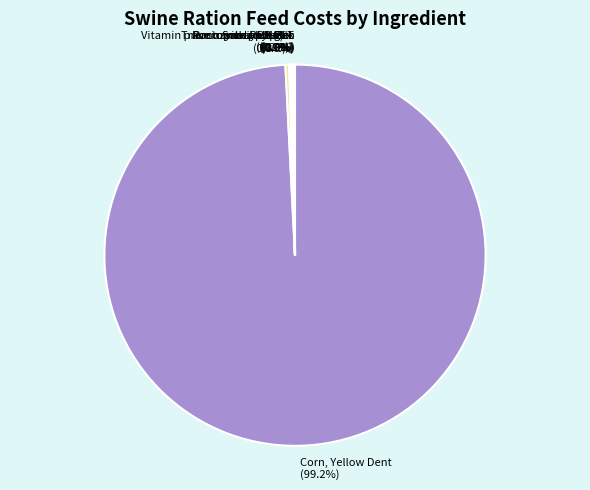

Which slice represents more than half of the pie?

Corn, Yellow Dent